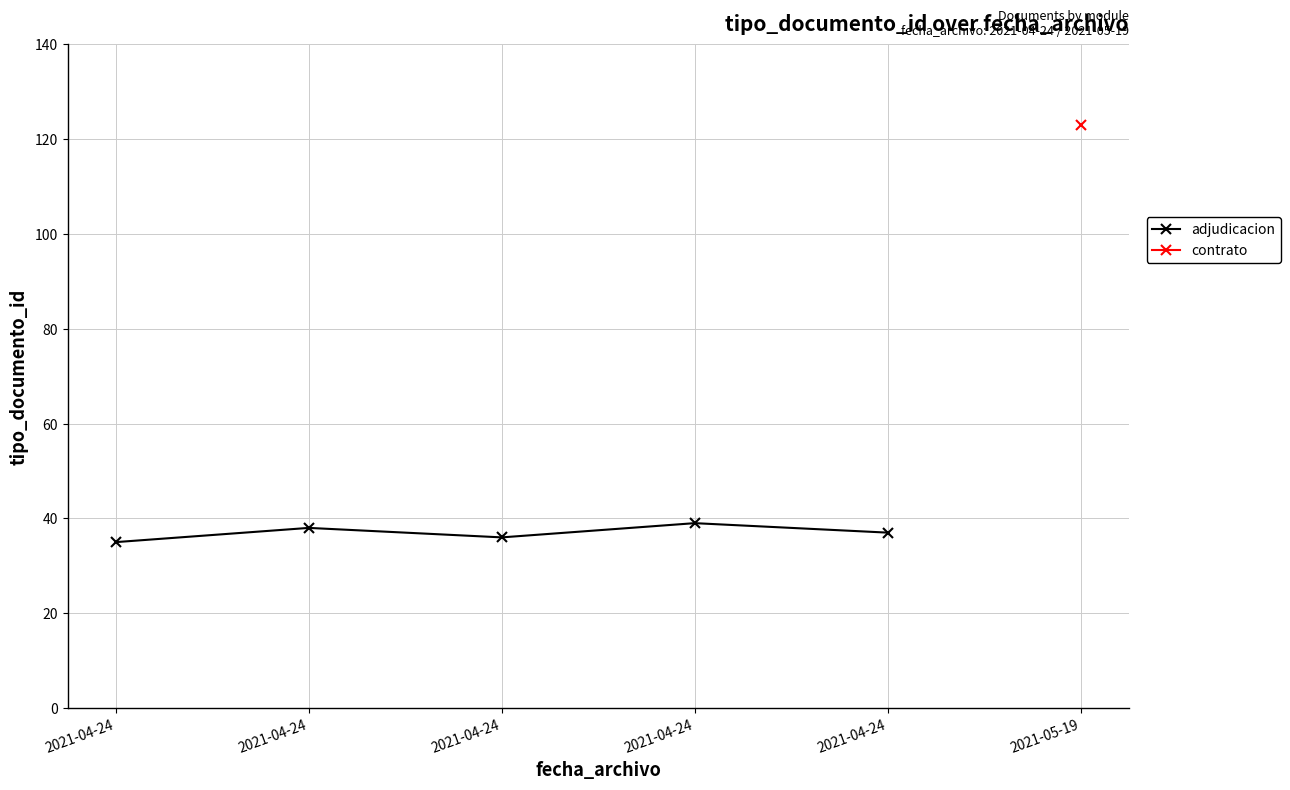

Which category has the lowest value across all series?

2021-04-24